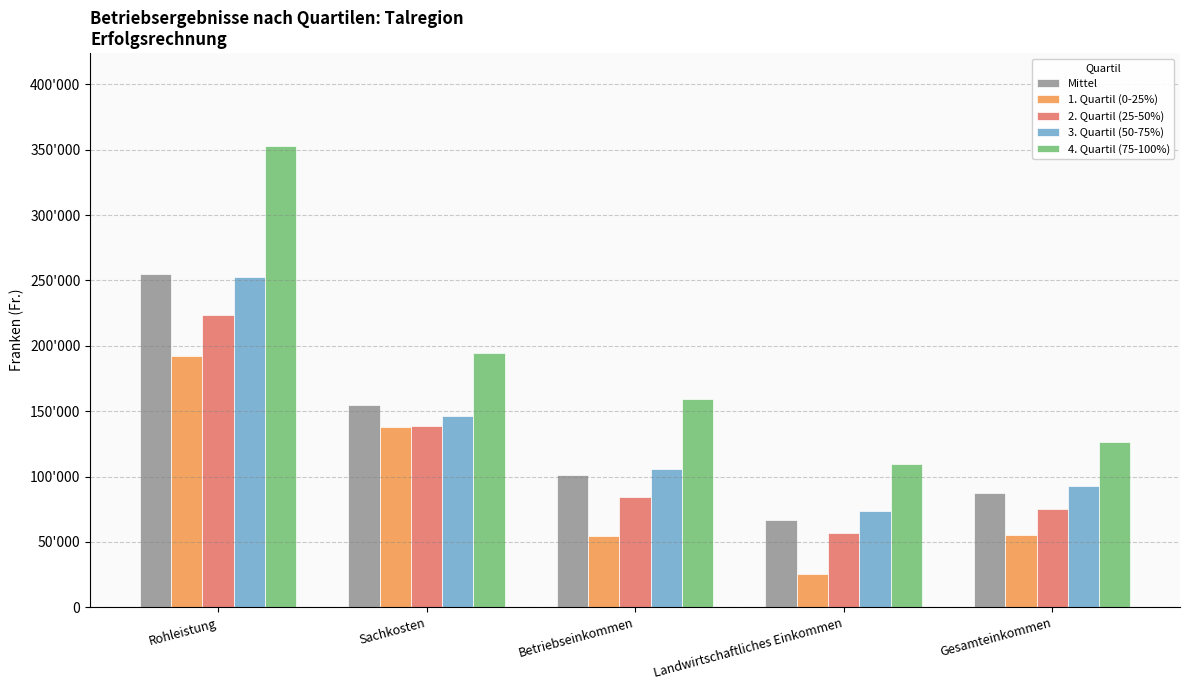

The value of Mittel at Landwirtschaftliches Einkommen is 26348. True or false?

False